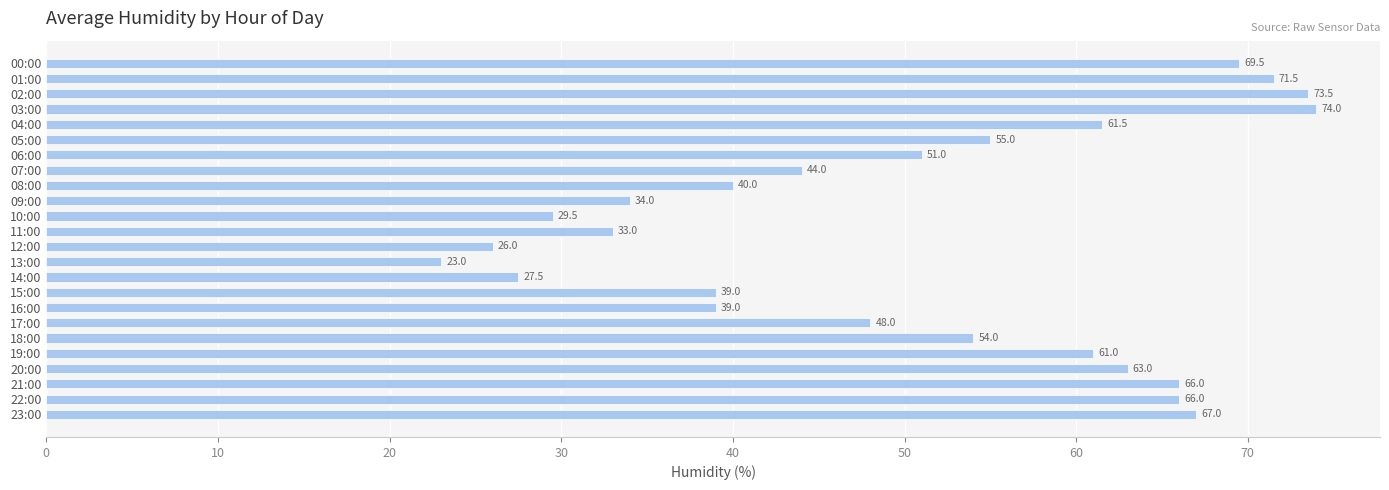

True or false: the data shows 22.8 at 07:00.

False